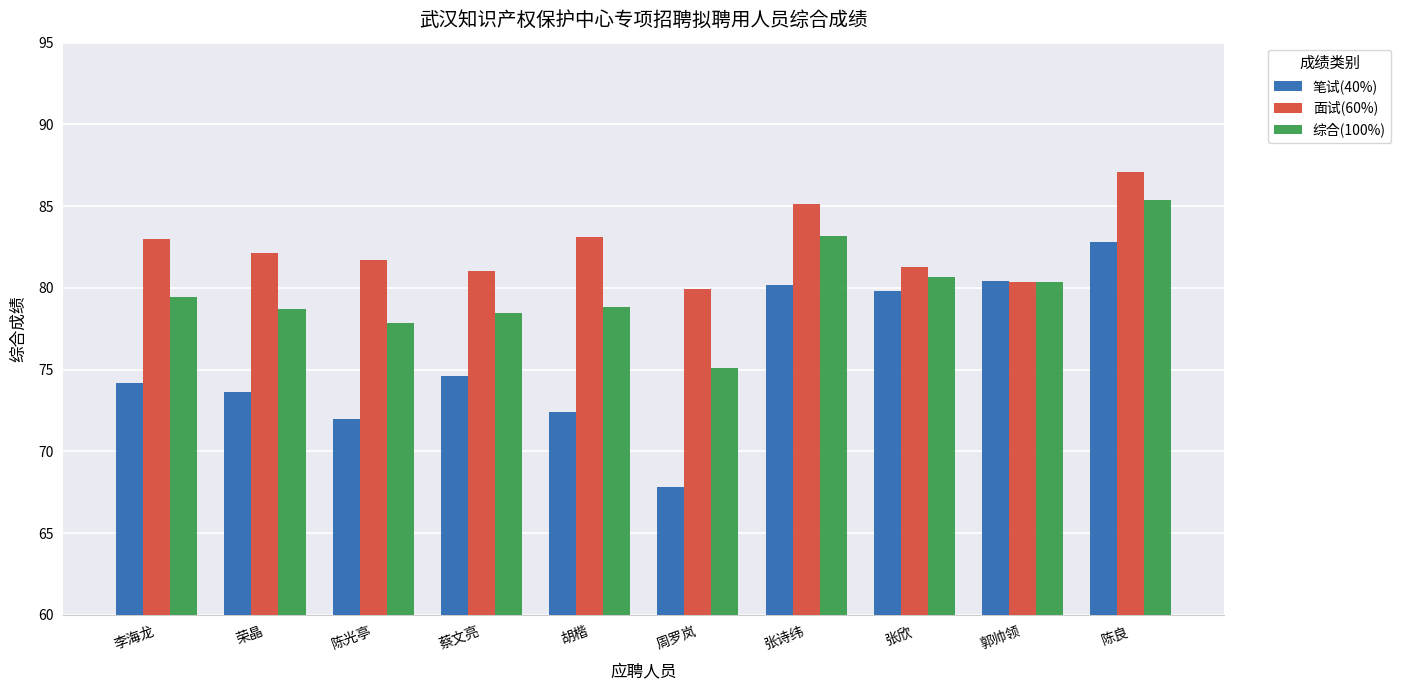

Which series changed the most between 荣晶 and 陈光亭?

笔试(40%)